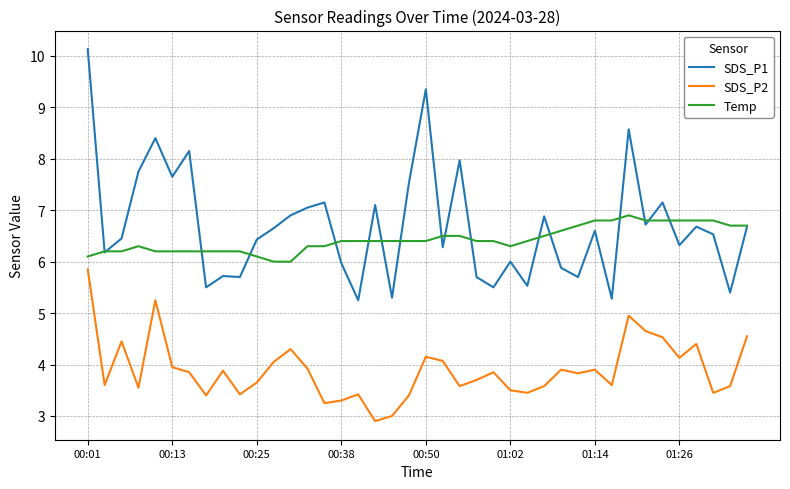

What is the highest value of the Temp series?

6.9